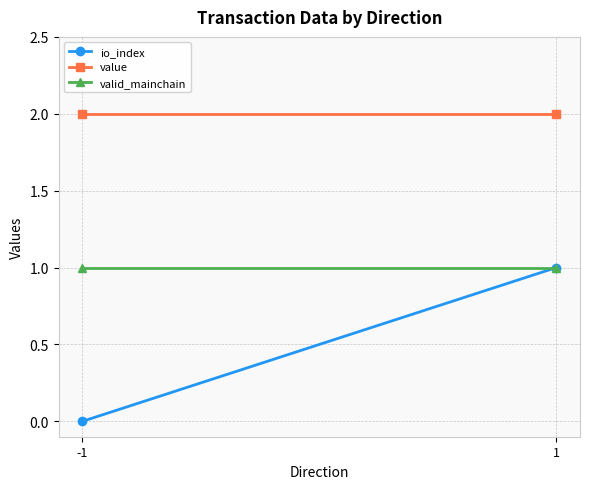

What is the sum of all value values?

4.0